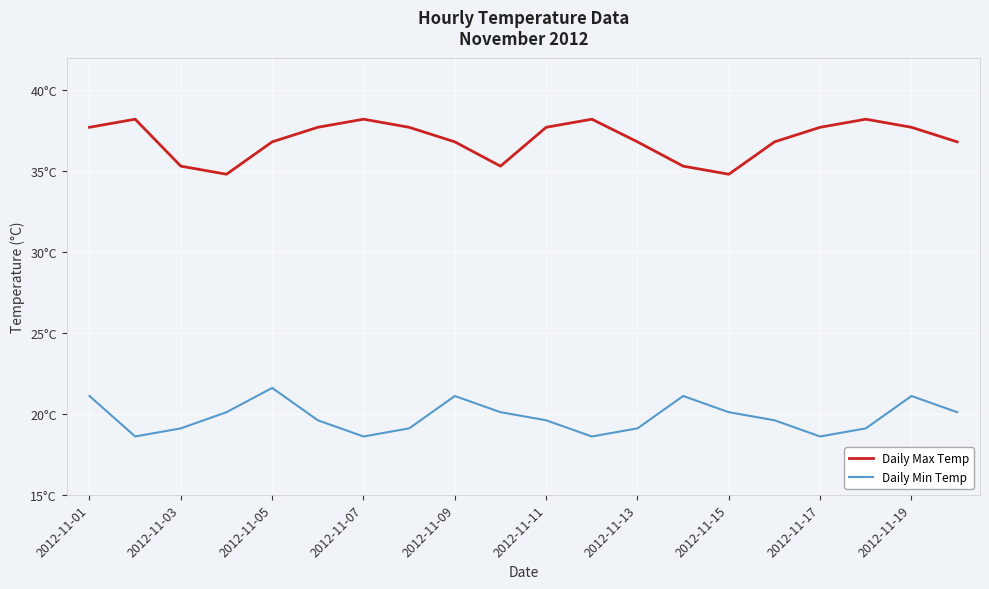

Does the chart have visible grid lines?

Yes